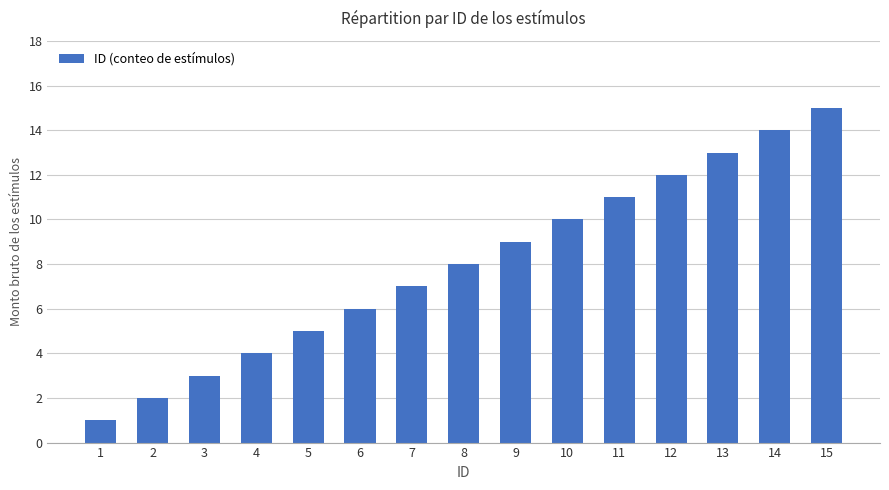

The chart shows a value of 10 at 10. True or false?

True